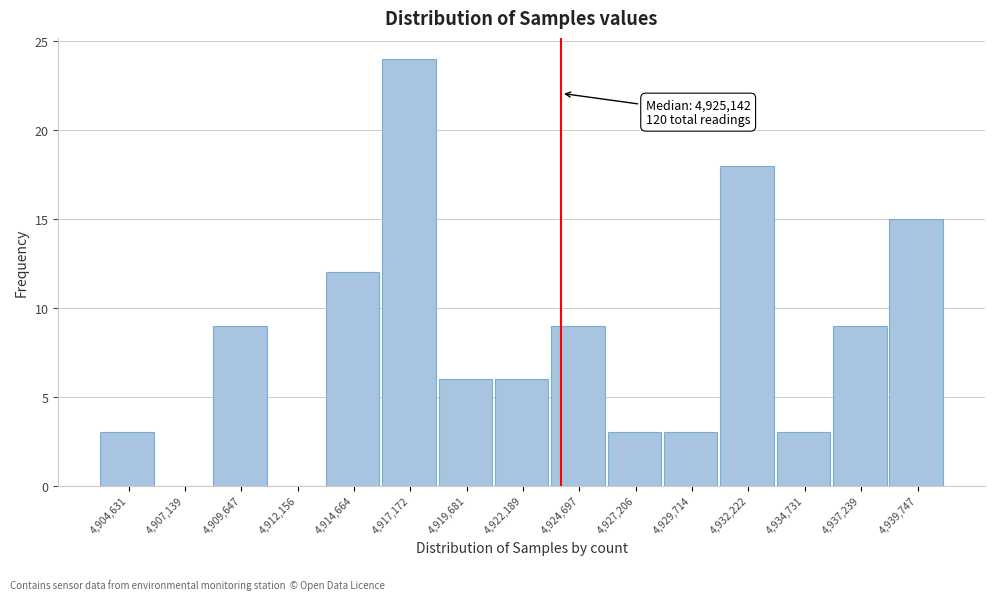

Reading left to right, what are all the values shown in this chart?

4,904,631=3	4,907,139=0	4,909,647=9	4,912,156=0	4,914,664=12	4,917,172=24	4,919,681=6	4,922,189=6	4,924,697=9	4,927,206=3	4,929,714=3	4,932,222=18	4,934,731=3	4,937,239=9	4,939,747=15